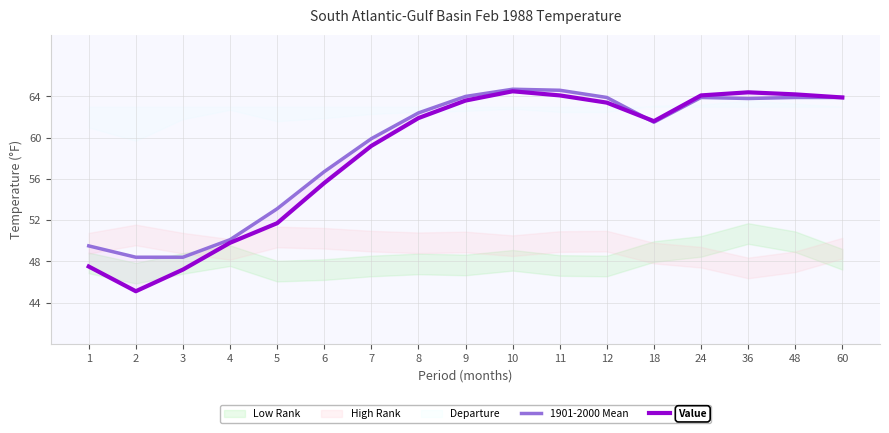

How many intersections are there between Value and 1901-2000 Mean?

1